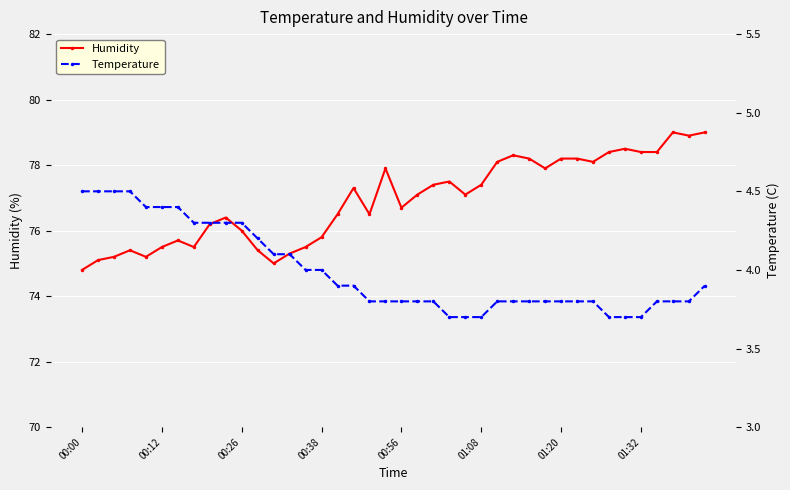

What are all the series names shown in the legend?

Humidity, Temperature